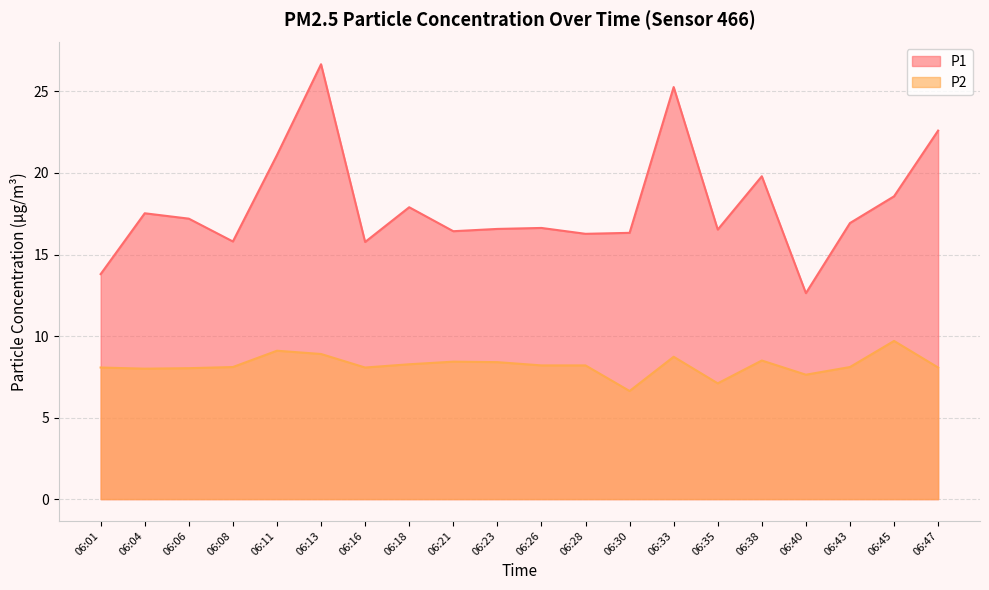

At 06:21, list the series in order from largest to smallest.

P1, P2